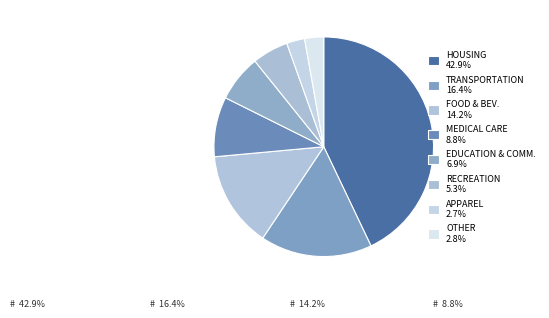

Does any single category account for the majority?

No